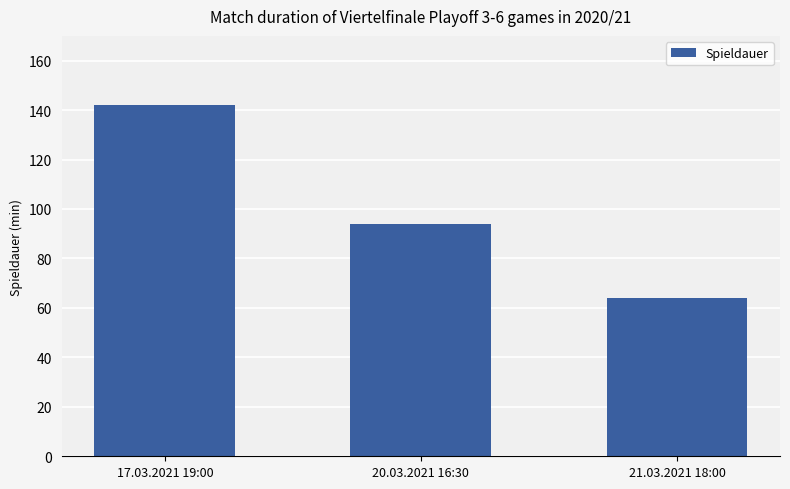

What is the label of the 2nd bar from the left?

20.03.2021 16:30